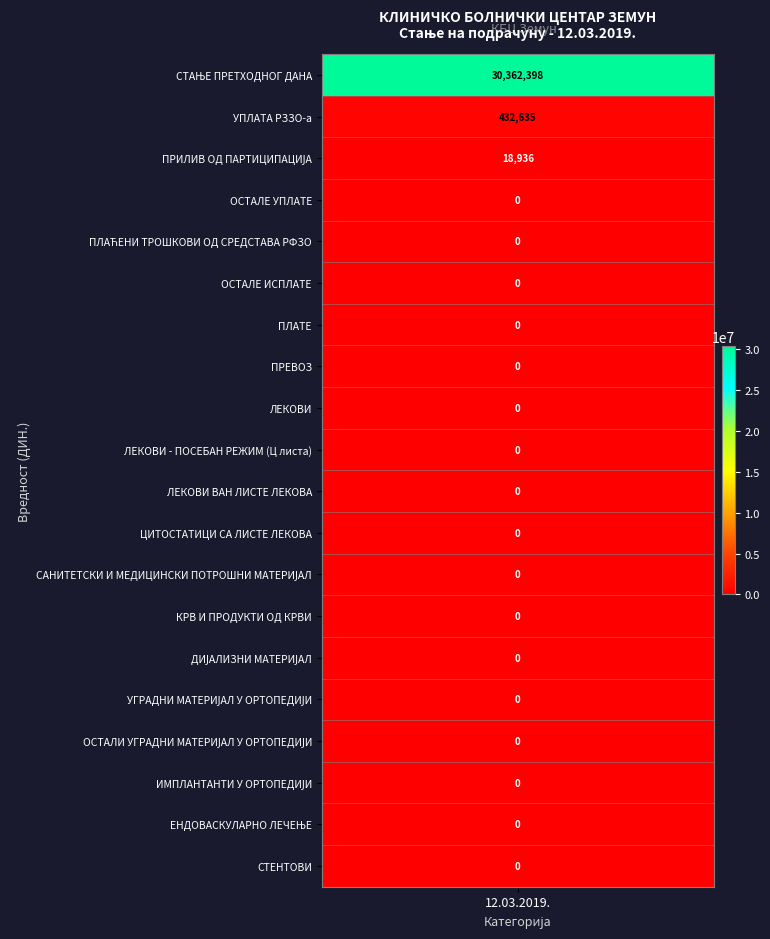

List the labels in order of value, largest first.

СТАЊЕ ПРЕТХОДНОГ ДАНА, УПЛАТА РЗЗО-а, ПРИЛИВ ОД ПАРТИЦИПАЦИЈА, ОСТАЛЕ УПЛАТЕ, ПЛАЋЕНИ ТРОШКОВИ ОД СРЕДСТАВА РФЗО, ОСТАЛЕ ИСПЛАТЕ, ПЛАТЕ, ПРЕВОЗ, ЛЕКОВИ, ЛЕКОВИ - ПОСЕБАН РЕЖИМ (Ц листа), ЛЕКОВИ ВАН ЛИСТЕ ЛЕКОВА, ЦИТОСТАТИЦИ СА ЛИСТЕ ЛЕКОВА, САНИТЕТСКИ И МЕДИЦИНСКИ ПОТРОШНИ МАТЕРИЈАЛ, КРВ И ПРОДУКТИ ОД КРВИ, ДИЈАЛИЗНИ МАТЕРИЈАЛ, УГРАДНИ МАТЕРИЈАЛ У ОРТОПЕДИЈИ, ОСТАЛИ УГРАДНИ МАТЕРИЈАЛ У ОРТОПЕДИЈИ, ИМПЛАНТАНТИ У ОРТОПЕДИЈИ, ЕНДОВАСКУЛАРНО ЛЕЧЕЊЕ, СТЕНТОВИ